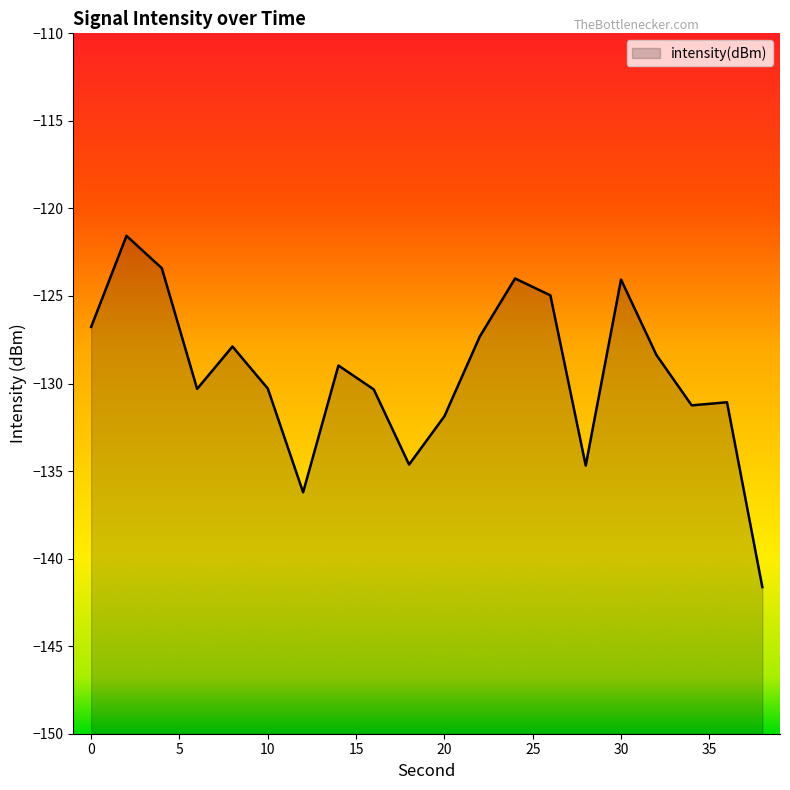

The value at 18 is -195.6. True or false?

False